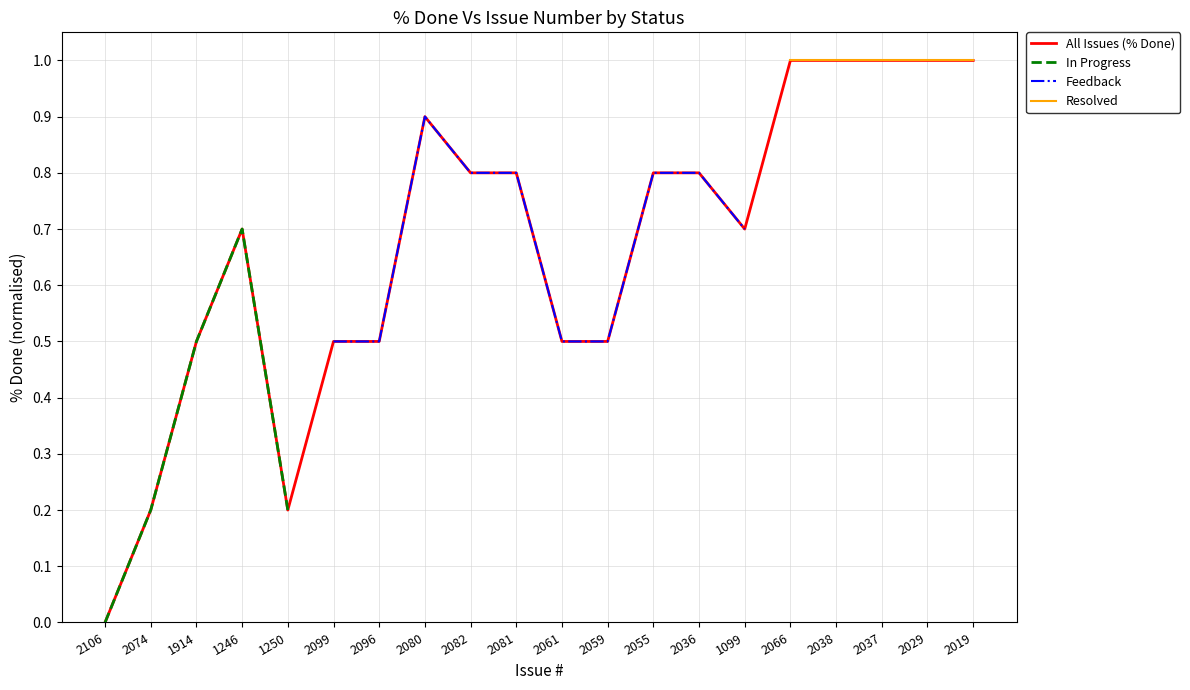

At which category does the chart reach its peak across all series?

2066